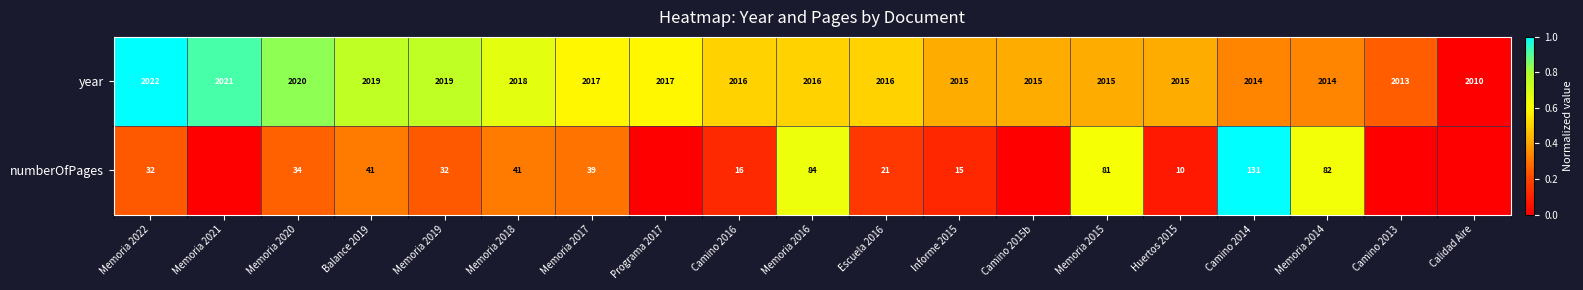

What is the difference between the second highest and minimum values in the year series?

11